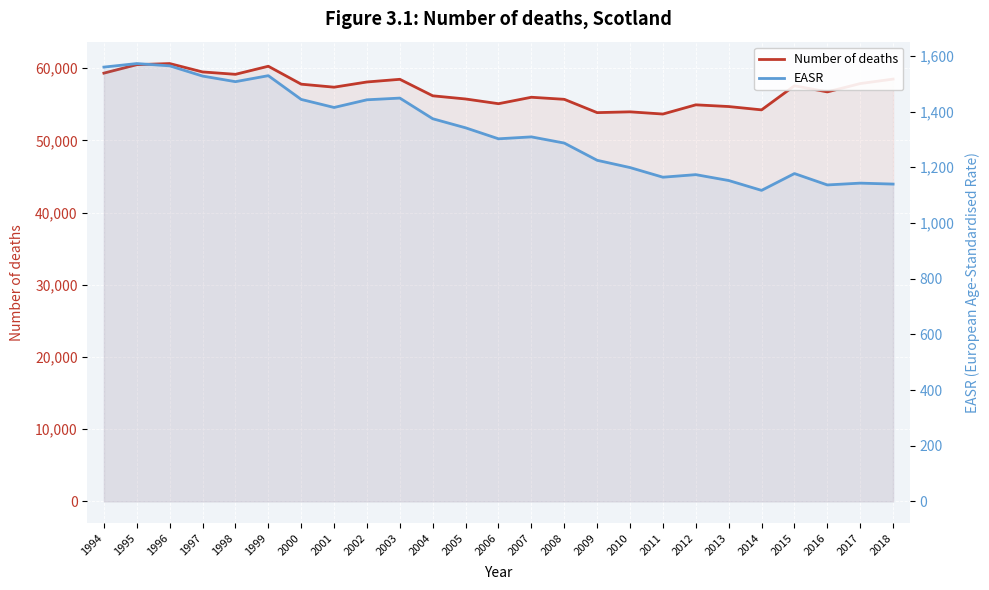

Reading left to right, extract all data points from this chart.

Number of deaths: 1994=59328.0	1995=60500.0	1996=60654.0	1997=59494.0	1998=59164.0	1999=60281.0	2000=57799.0	2001=57382.0	2002=58103.0	2003=58472.0	2004=56187.0	2005=55747.0	2006=55093.0	2007=55986.0	2008=55700.0	2009=53856.0	2010=53967.0	2011=53661.0	2012=54937.0	2013=54700.0	2014=54239.0	2015=57579.0	2016=56728.0	2017=57883.0	2018=58503.0
EASR: 1994=1559.6	1995=1572.3	1996=1564.1	1997=1527.4	1998=1507.3	1999=1528.8	2000=1443.5	2001=1414.6	2002=1442.2	2003=1448.3	2004=1374.1	2005=1341.5	2006=1302.1	2007=1309.0	2008=1286.8	2009=1224.9	2010=1198.8	2011=1164.2	2012=1173.4	2013=1152.3	2014=1116.9	2015=1177.3	2016=1136.4	2017=1142.9	2018=1139.5